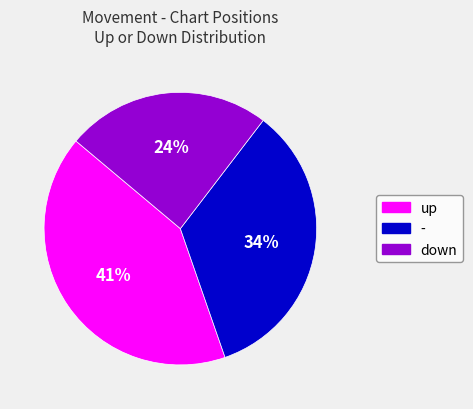

True or false: down accounts for 24% of the total.

True